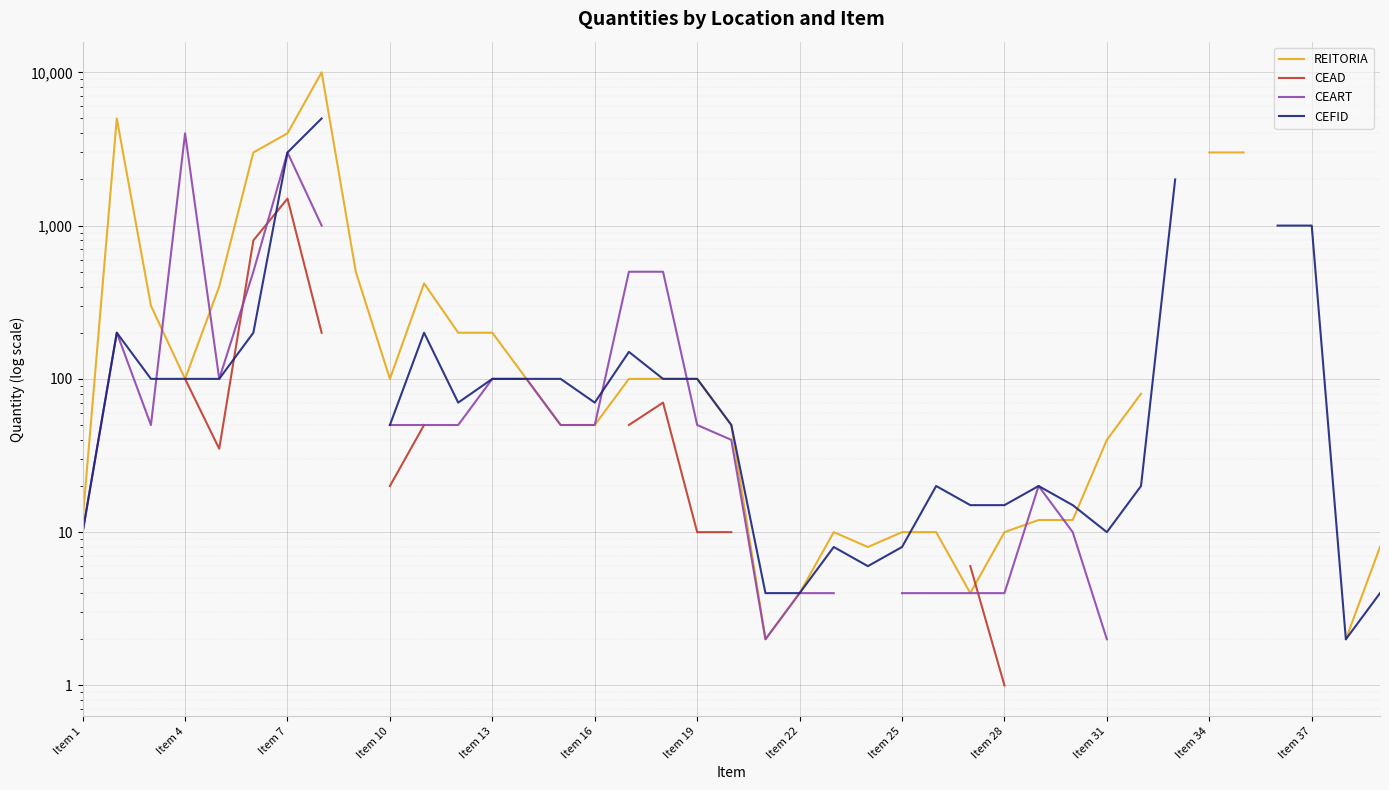

What is the value of the CEAD point at the 8th from the left?

200.0